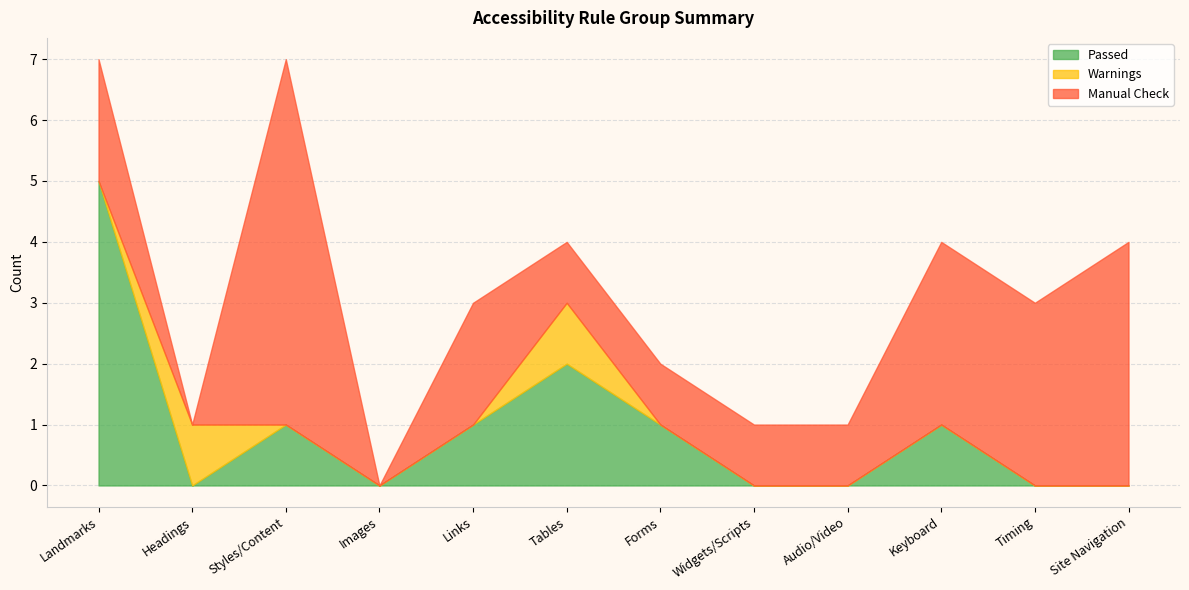

In Manual Check, how many points are lower than both neighbors (excluding endpoints)?

2